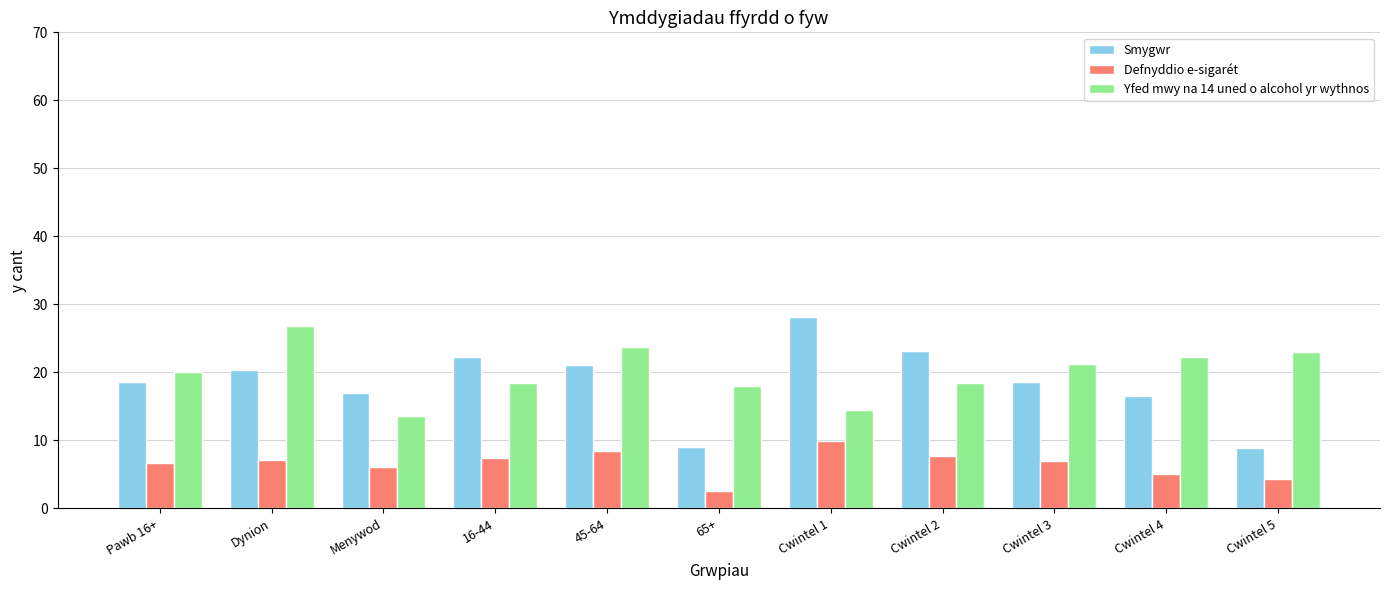

What value does the Smygwr series have at Cwintel 5?

8.9